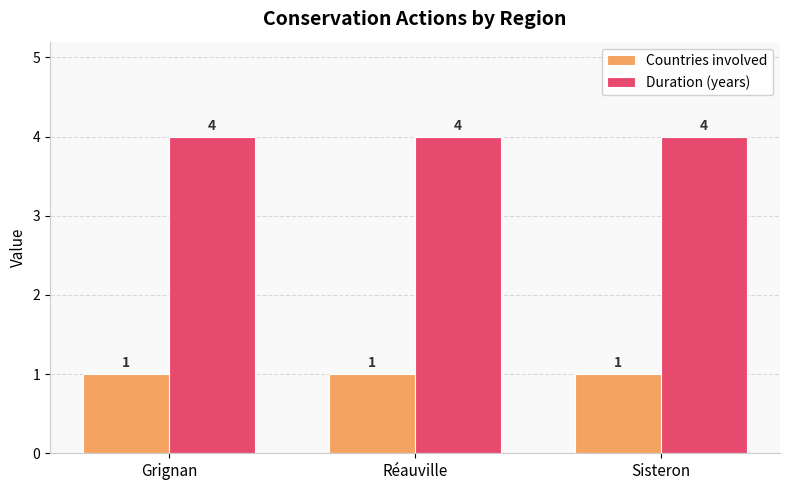

What is the label of the 2nd bar from the left?

Réauville